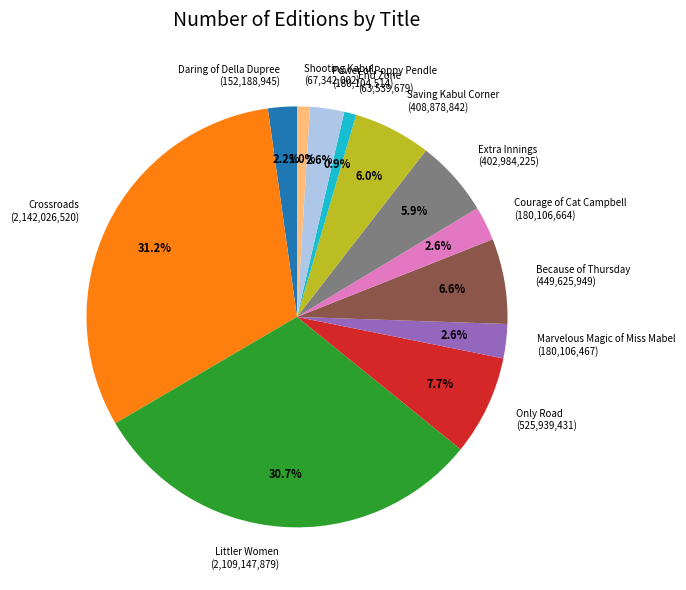

To the nearest percent, what is the average slice percentage?

8%